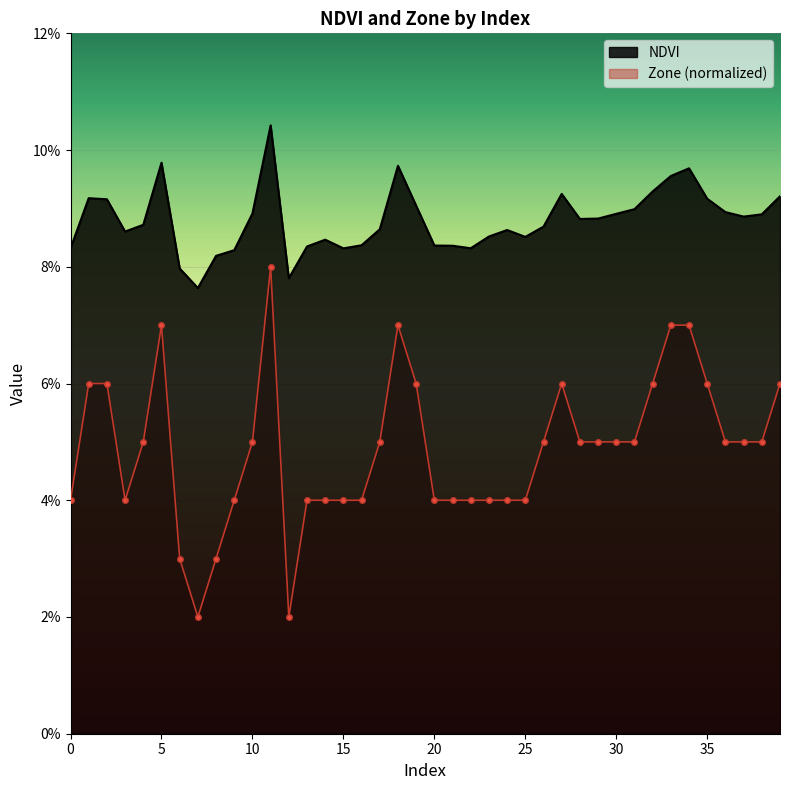

The NDVI series shows 0.0 at 5. True or false?

False